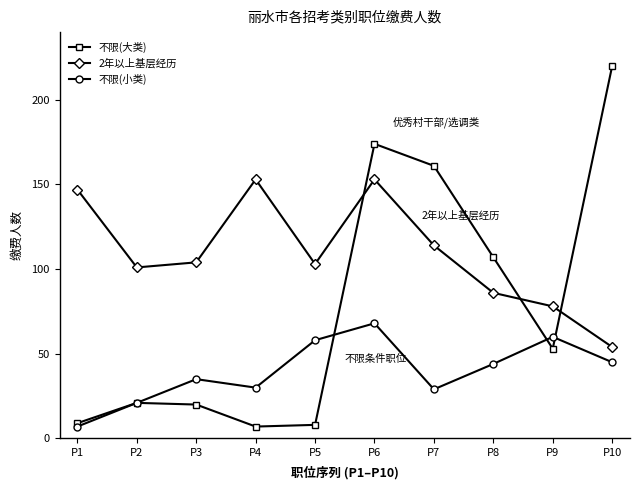

Which series has the largest total across all categories?

2年以上基层经历